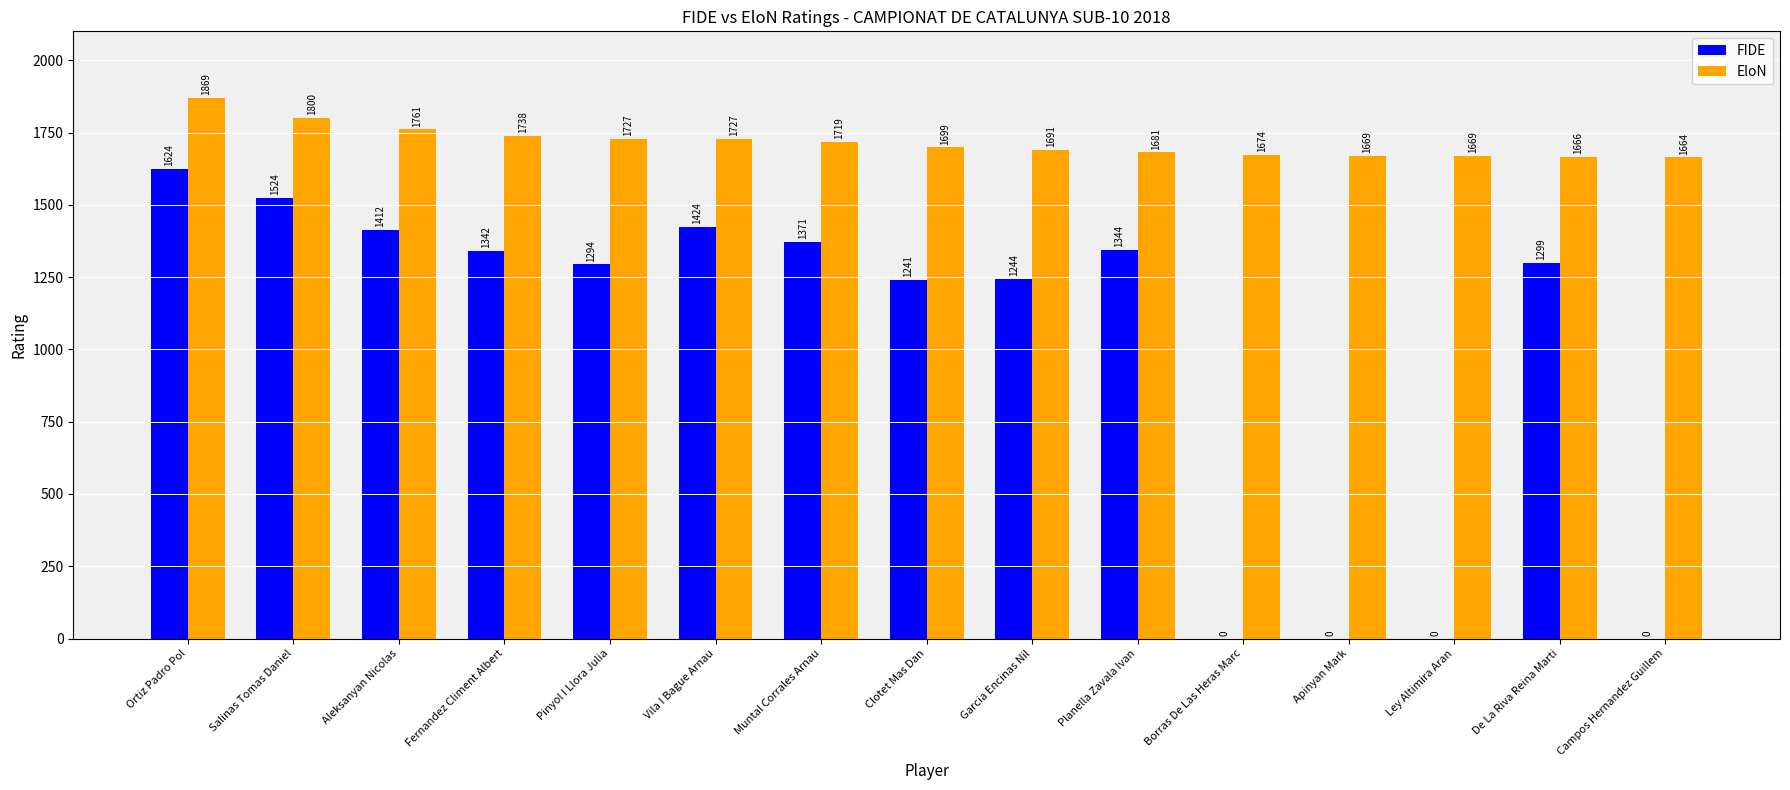

Which category has the highest value in the FIDE series?

Ortiz Padro Pol